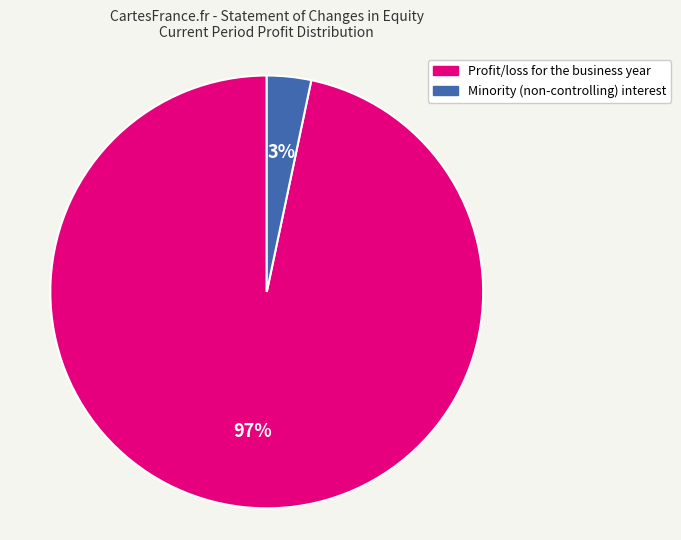

Between Minority (non-controlling) interest and Profit/loss for the business year, which is larger?

Profit/loss for the business year